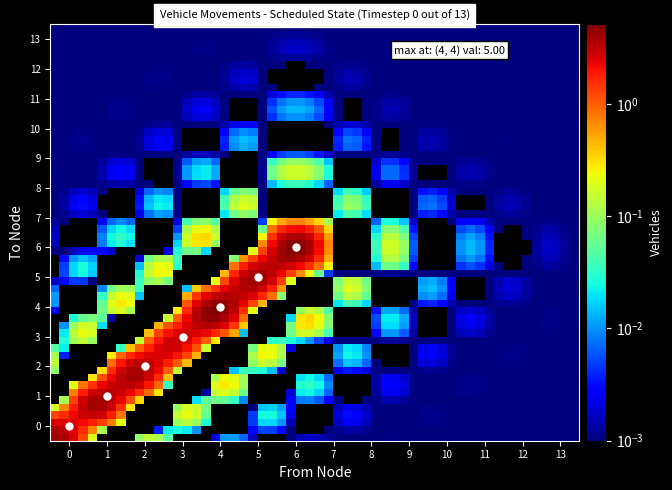

Which category has the lowest value across all series?

1